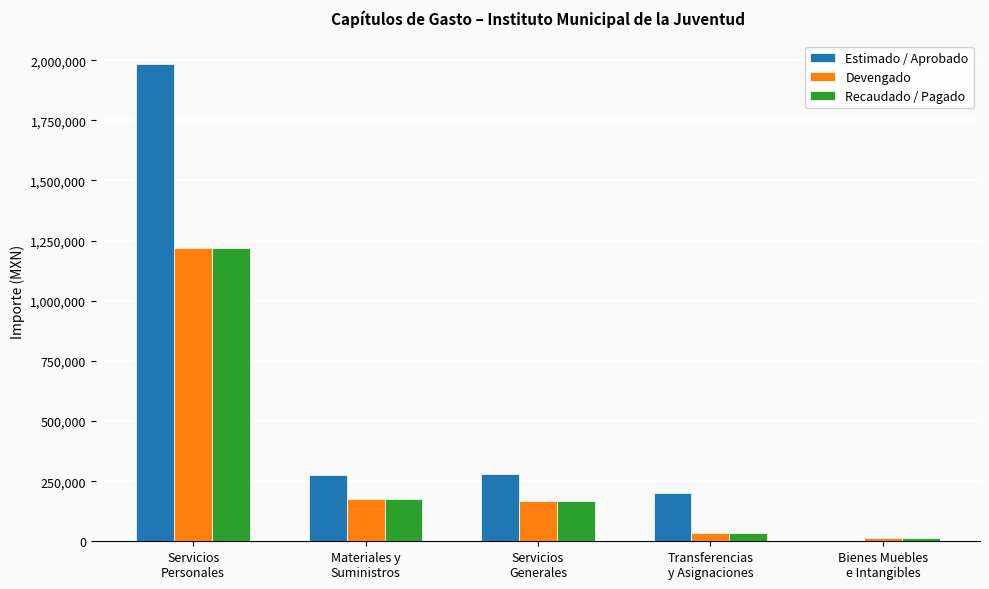

Which series has the largest total across all categories?

Estimado / Aprobado